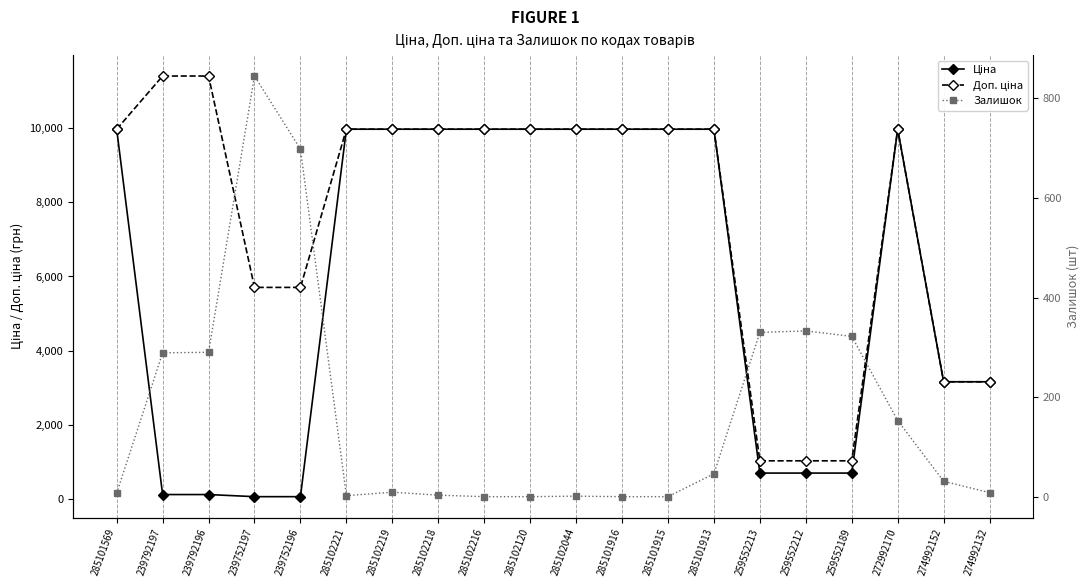

Which series changed the most between 285102120 and 285102044?

Залишок